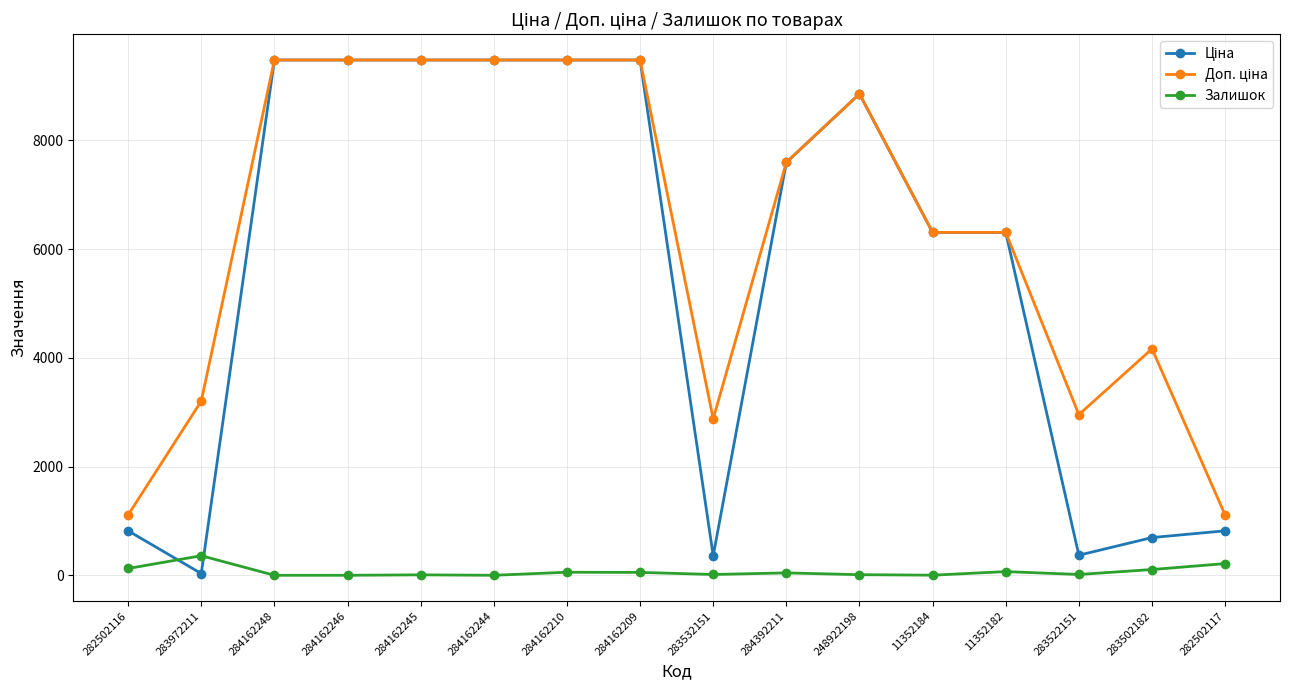

How many lines are shown in the chart?

3